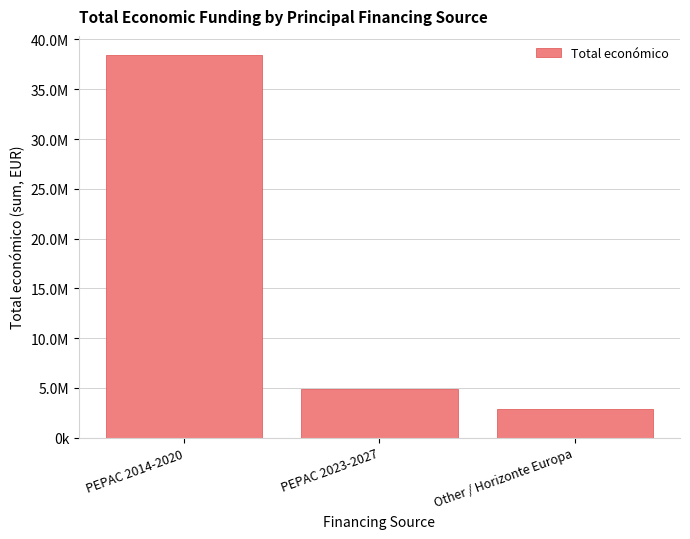

What is the change in value from PEPAC 2014-2020 to Other / Horizonte Europa?

-35548660